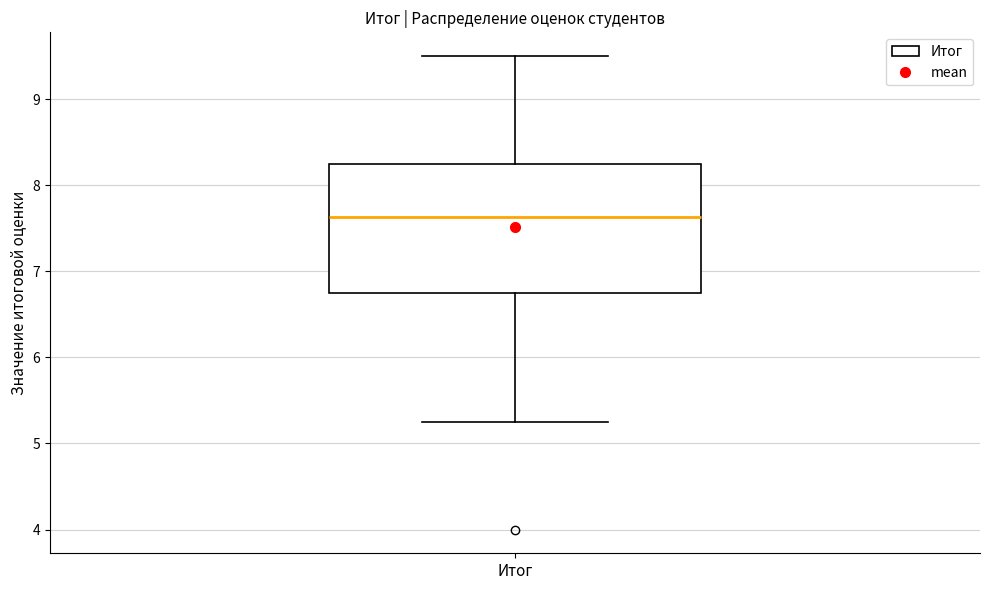

Transcribe this box plot: give where the median line is, the range the box spans, and where the two whiskers end, as read against the y-axis. The values are not printed on the chart, so give them approximately, as read against the axis.

median 7.6, box 6.8 to 8.3, whiskers 5.3 to 9.5